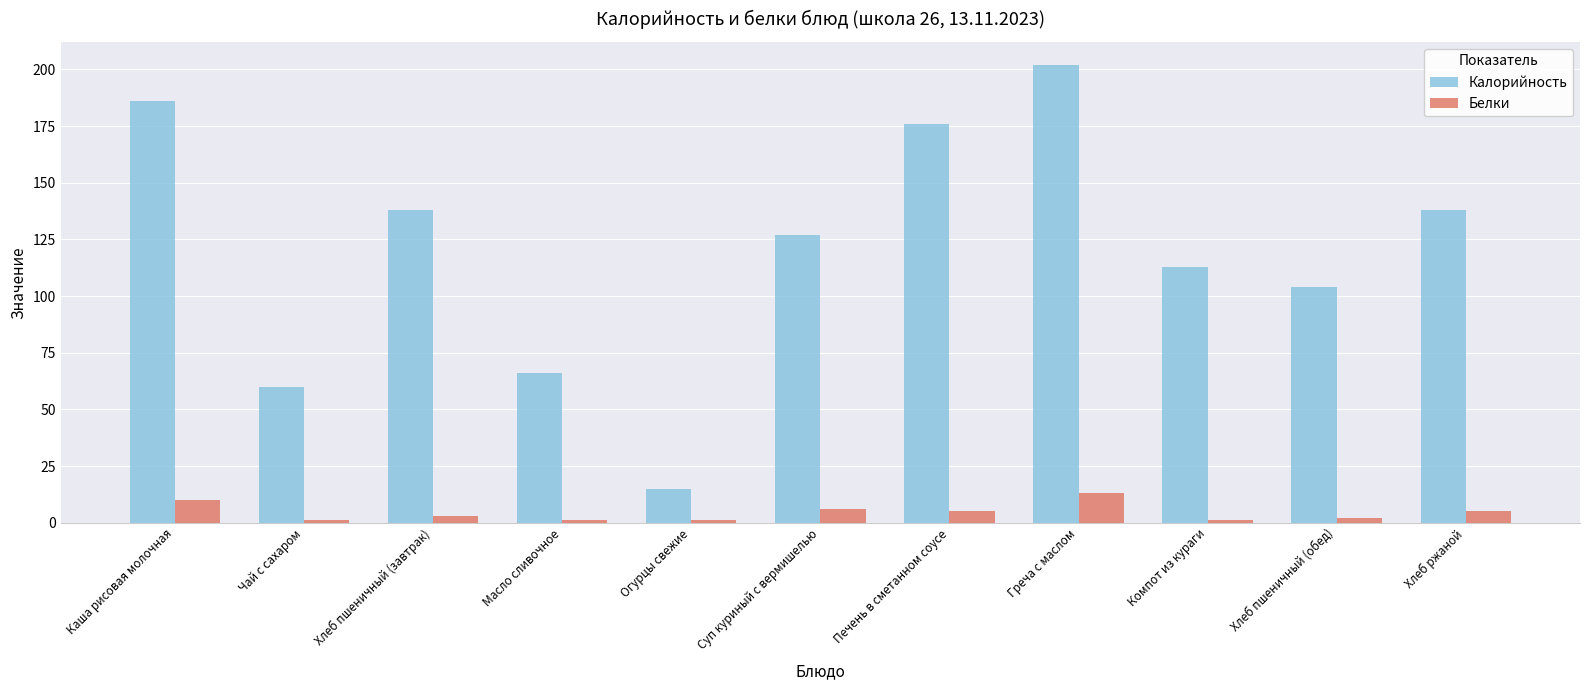

How many data points in Калорийность are less than 127?

5